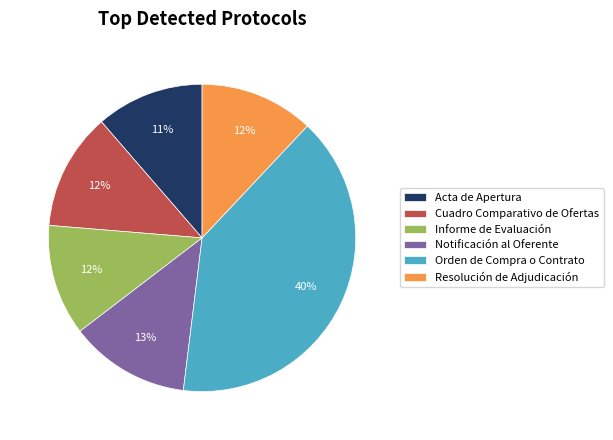

How many segments does this pie chart have?

6